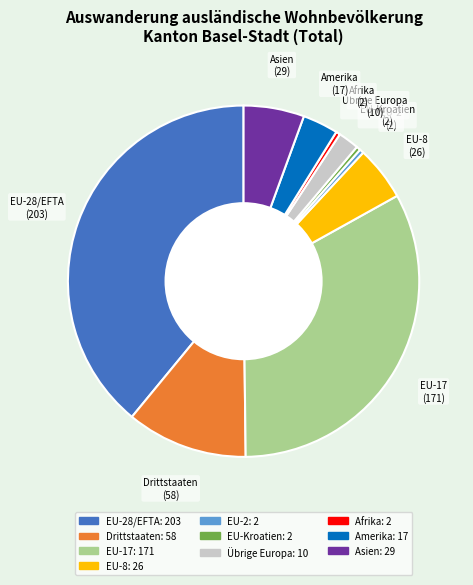

Does any single category account for the majority?

No